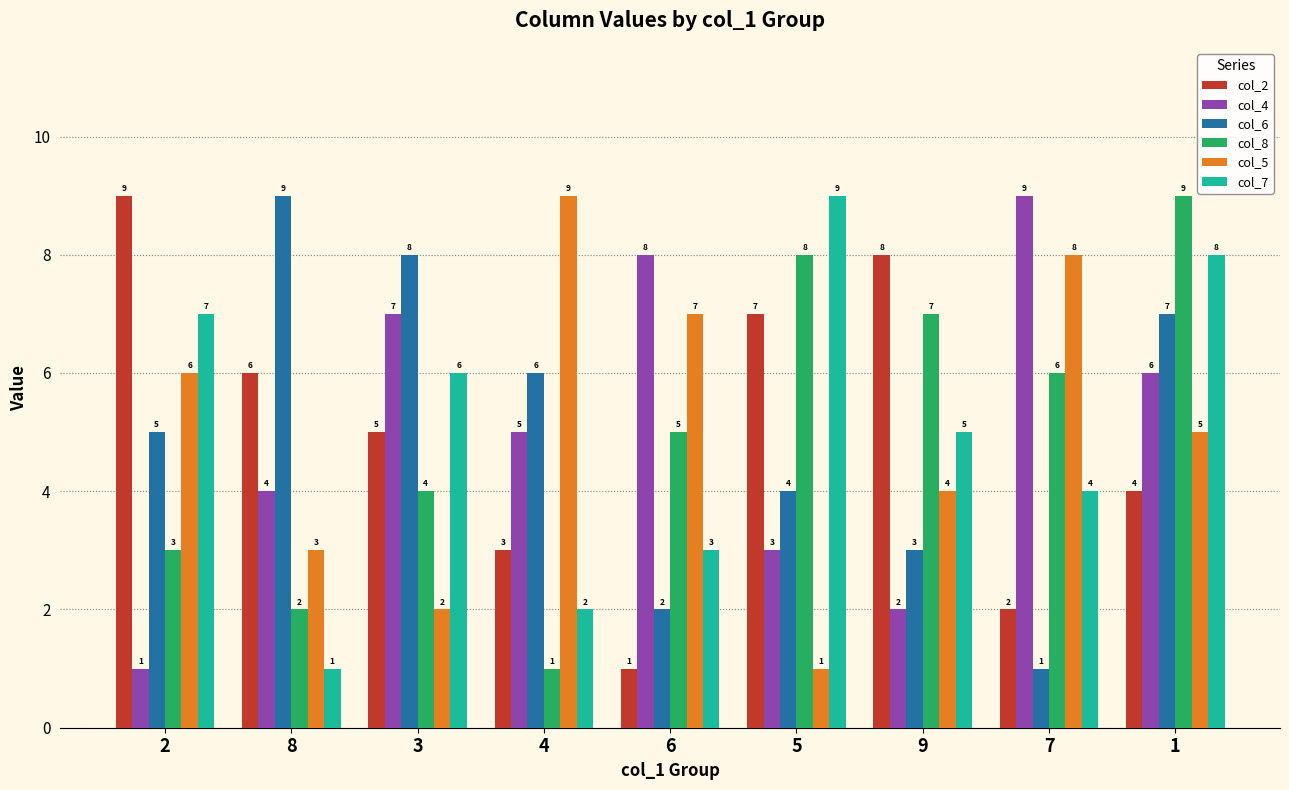

Is it true that col_8 equals 1 at 2?

False